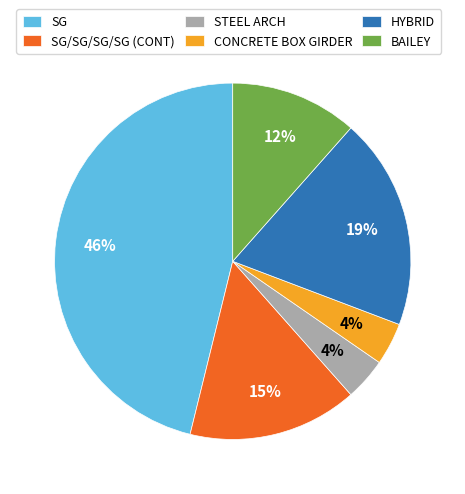

Combined, do CONCRETE BOX GIRDER and STEEL ARCH account for over 50%?

No